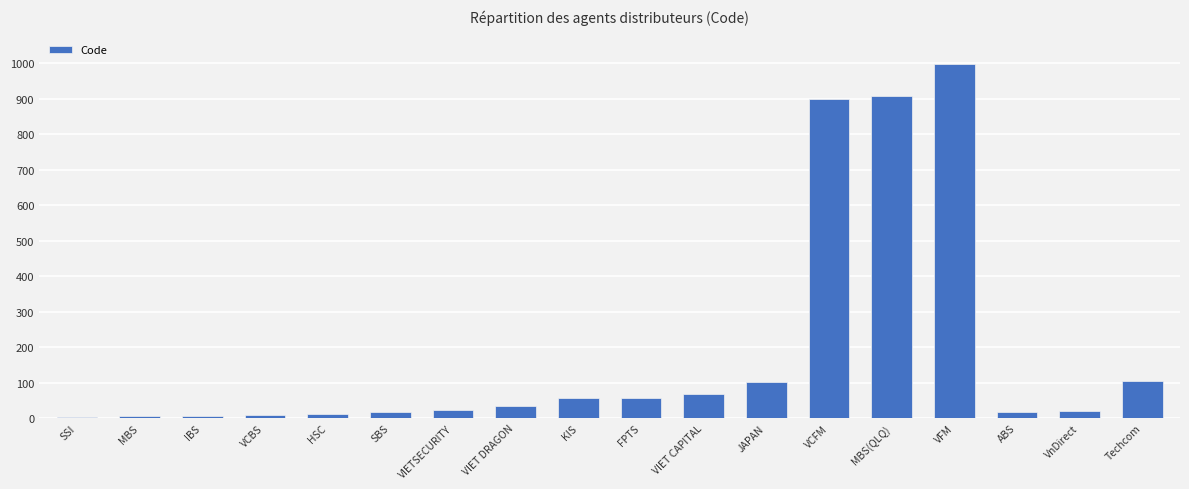

What is the maximum value shown in the chart?

999